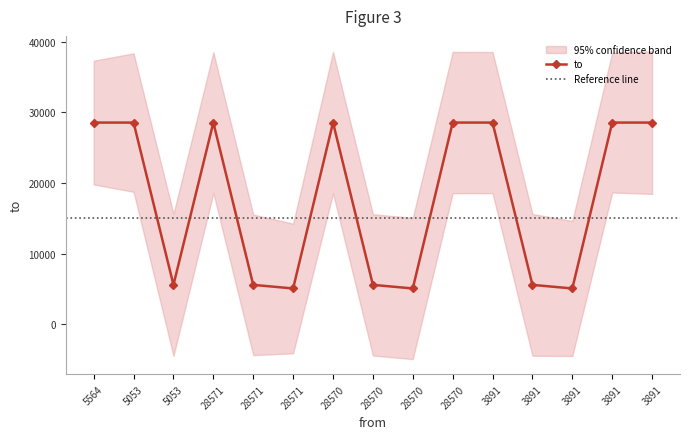

What is the difference between the second highest and minimum values?

23518